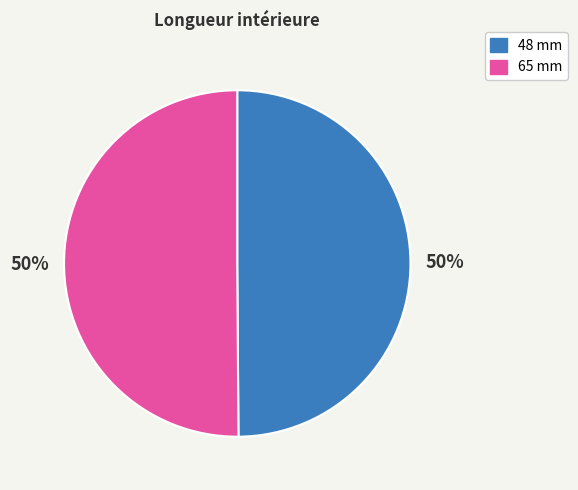

To the nearest percent, what is the average slice percentage?

50%